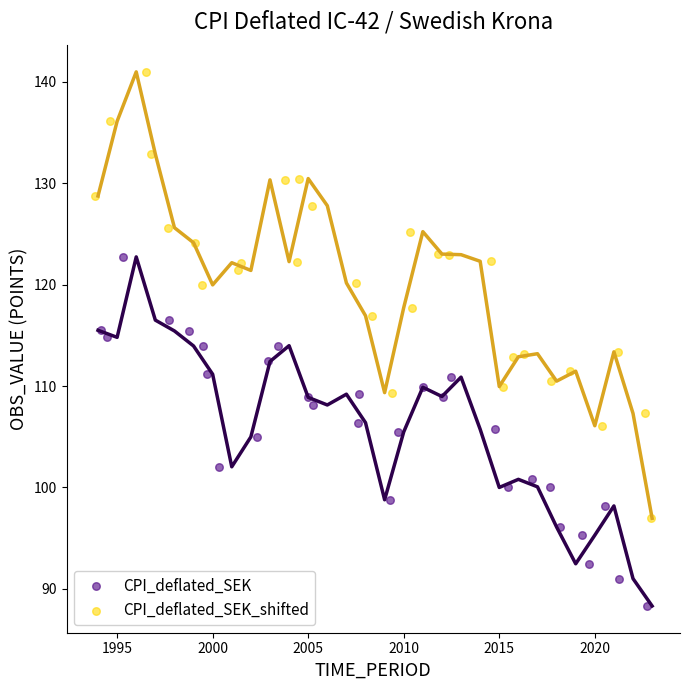

Which series reaches the maximum Y coordinate?

CPI_deflated_SEK_shifted